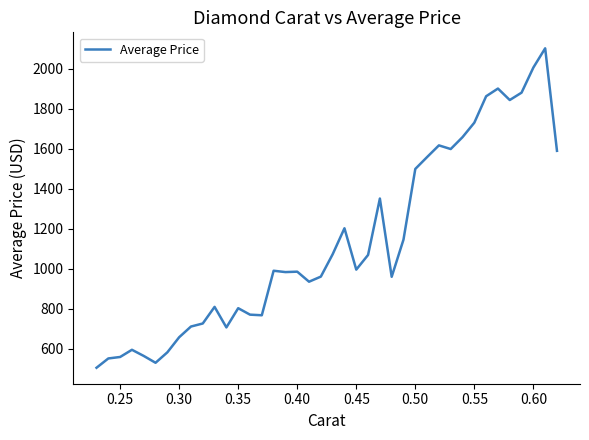

What is the smallest value displayed?

504.9